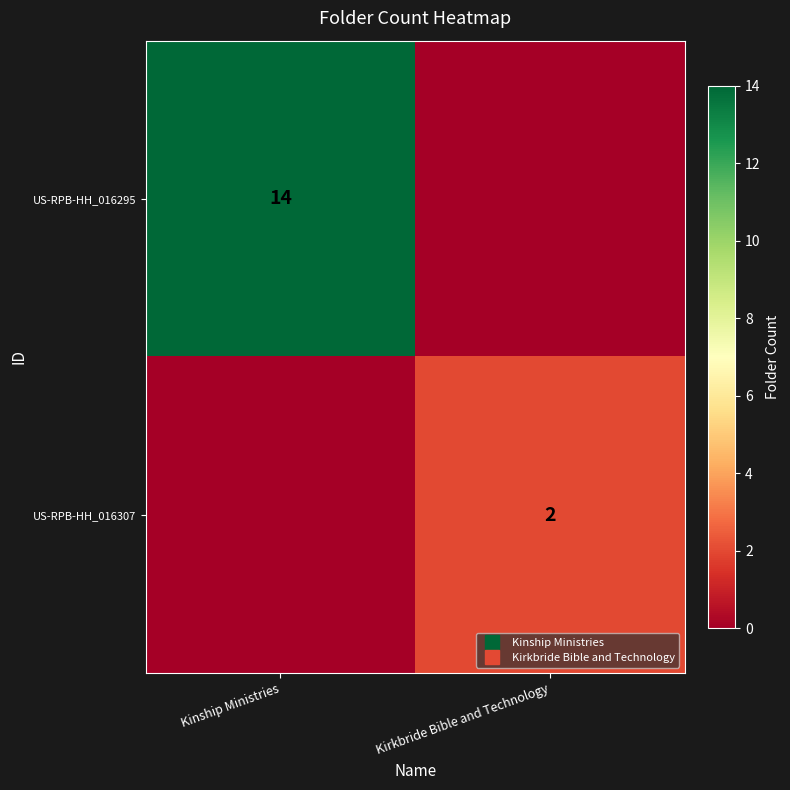

Which has a higher value, Kirkbride Bible and Technology or Kinship Ministries?

Kinship Ministries